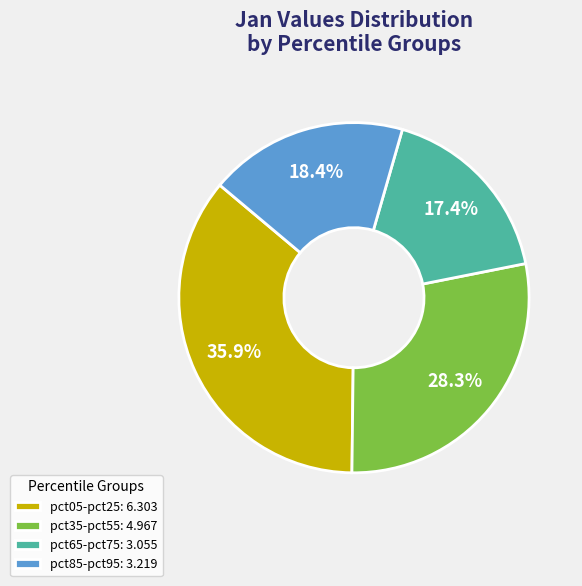

Do pct05-pct25: 6.303 and pct85-pct95: 3.219 together represent more than half of the pie?

Yes